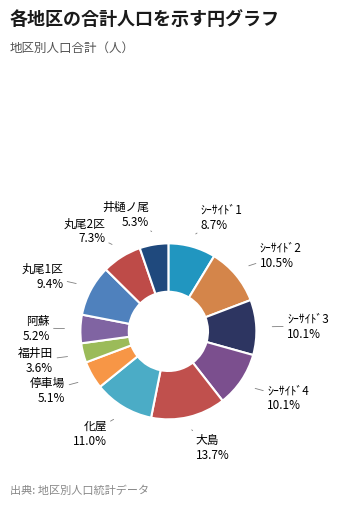

To the nearest percent, what is the difference between the largest and smallest slice percentages?

10%